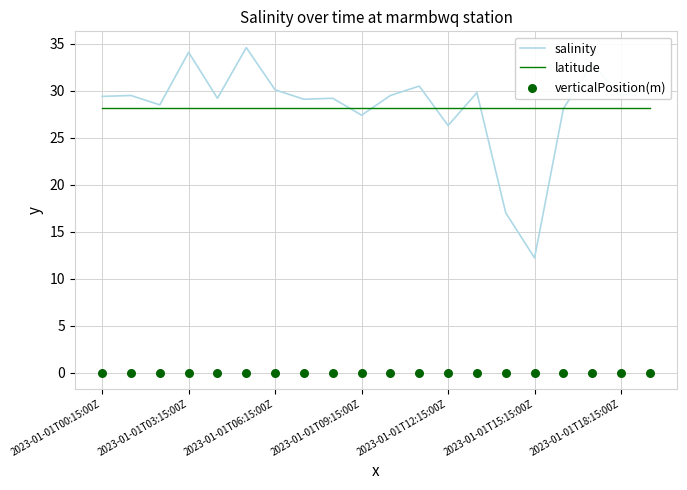

What are all the series names shown in the legend?

salinity, latitude, verticalPosition(m)